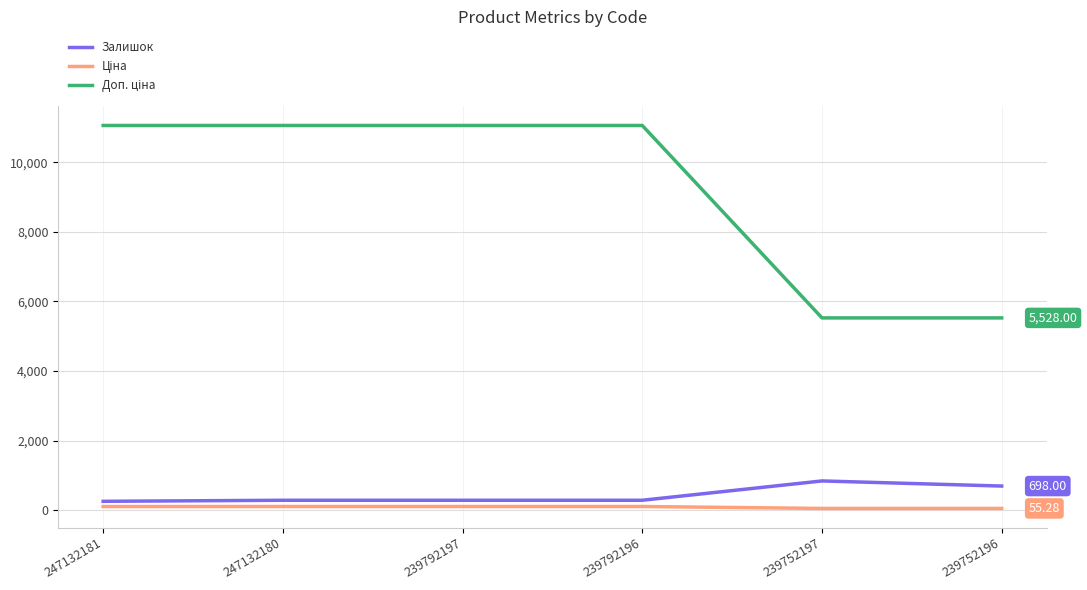

What is the difference between the second highest and second lowest values in the Залишок series?

408.0